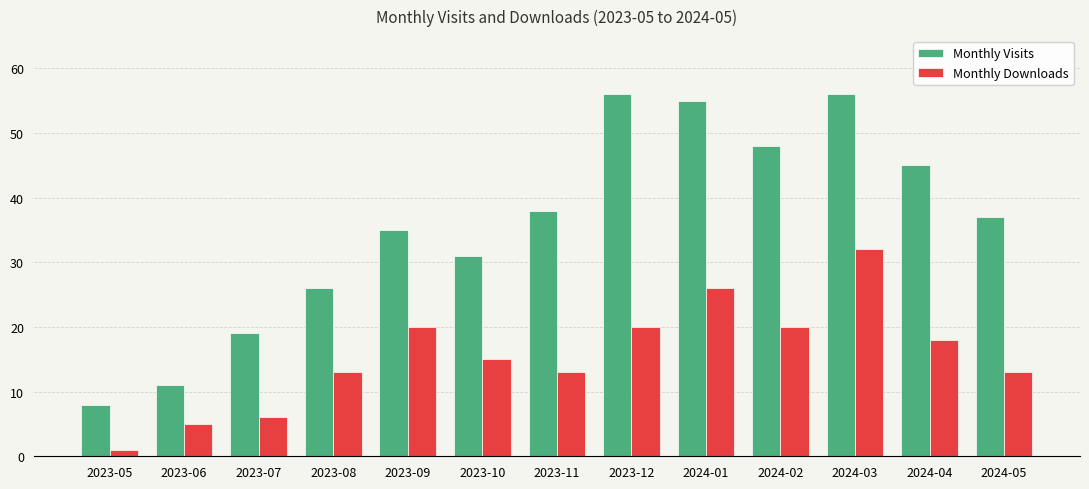

What is the difference between the second highest and second lowest values in the Monthly Visits series?

45